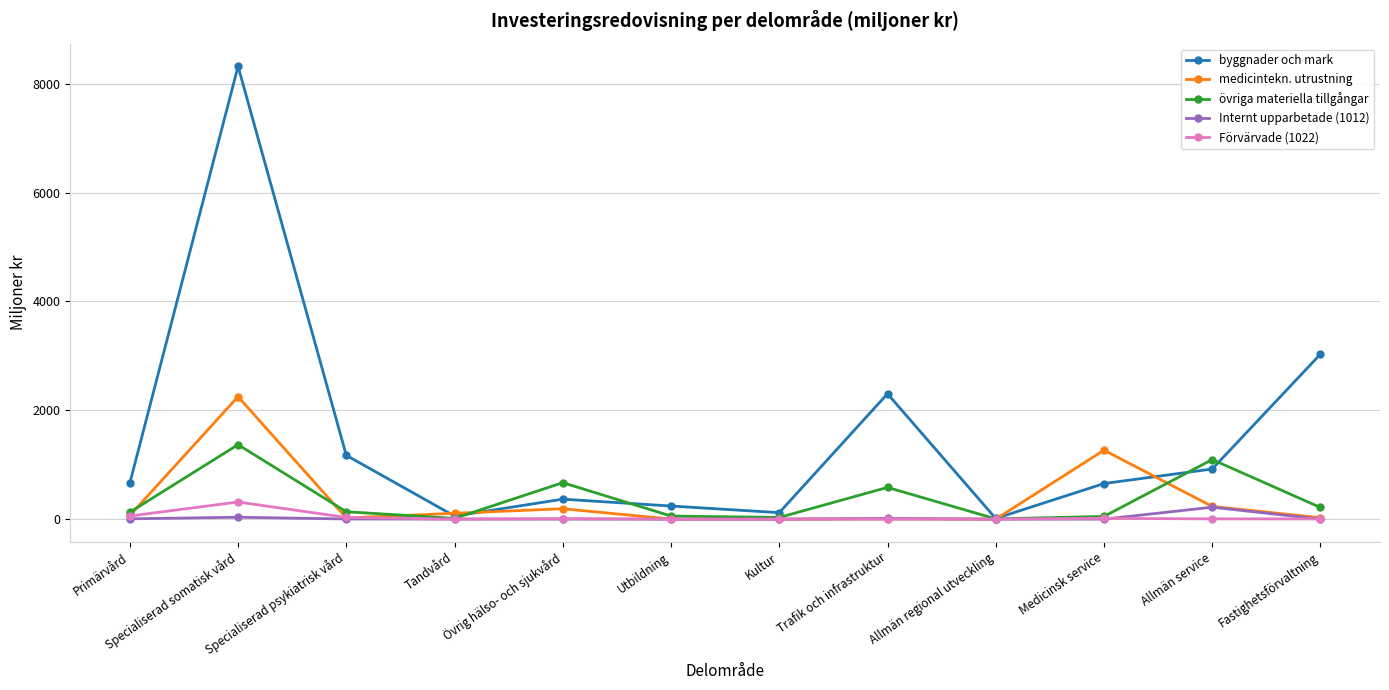

How many categories are shown in the chart?

12